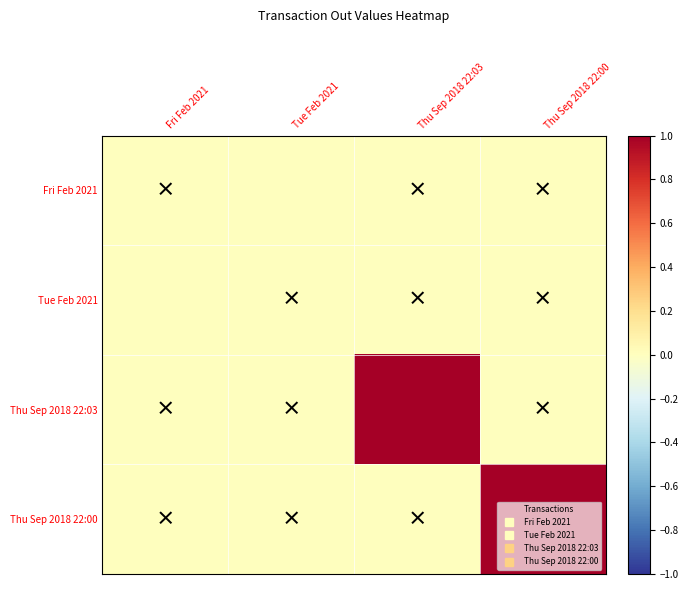

Reading right to left, extract all data points from this chart.

Fri Feb 2021: Thu Sep 2018 22:00=0.0	Thu Sep 2018 22:03=0.0	Tue Feb 2021=0.0	Fri Feb 2021=0.0
Tue Feb 2021: Thu Sep 2018 22:00=0.0	Thu Sep 2018 22:03=0.0	Tue Feb 2021=0.0	Fri Feb 2021=0.0
Thu Sep 2018 22:03: Thu Sep 2018 22:00=0.0	Thu Sep 2018 22:03=1.0	Tue Feb 2021=0.0	Fri Feb 2021=0.0
Thu Sep 2018 22:00: Thu Sep 2018 22:00=1.0	Thu Sep 2018 22:03=0.0	Tue Feb 2021=0.0	Fri Feb 2021=0.0